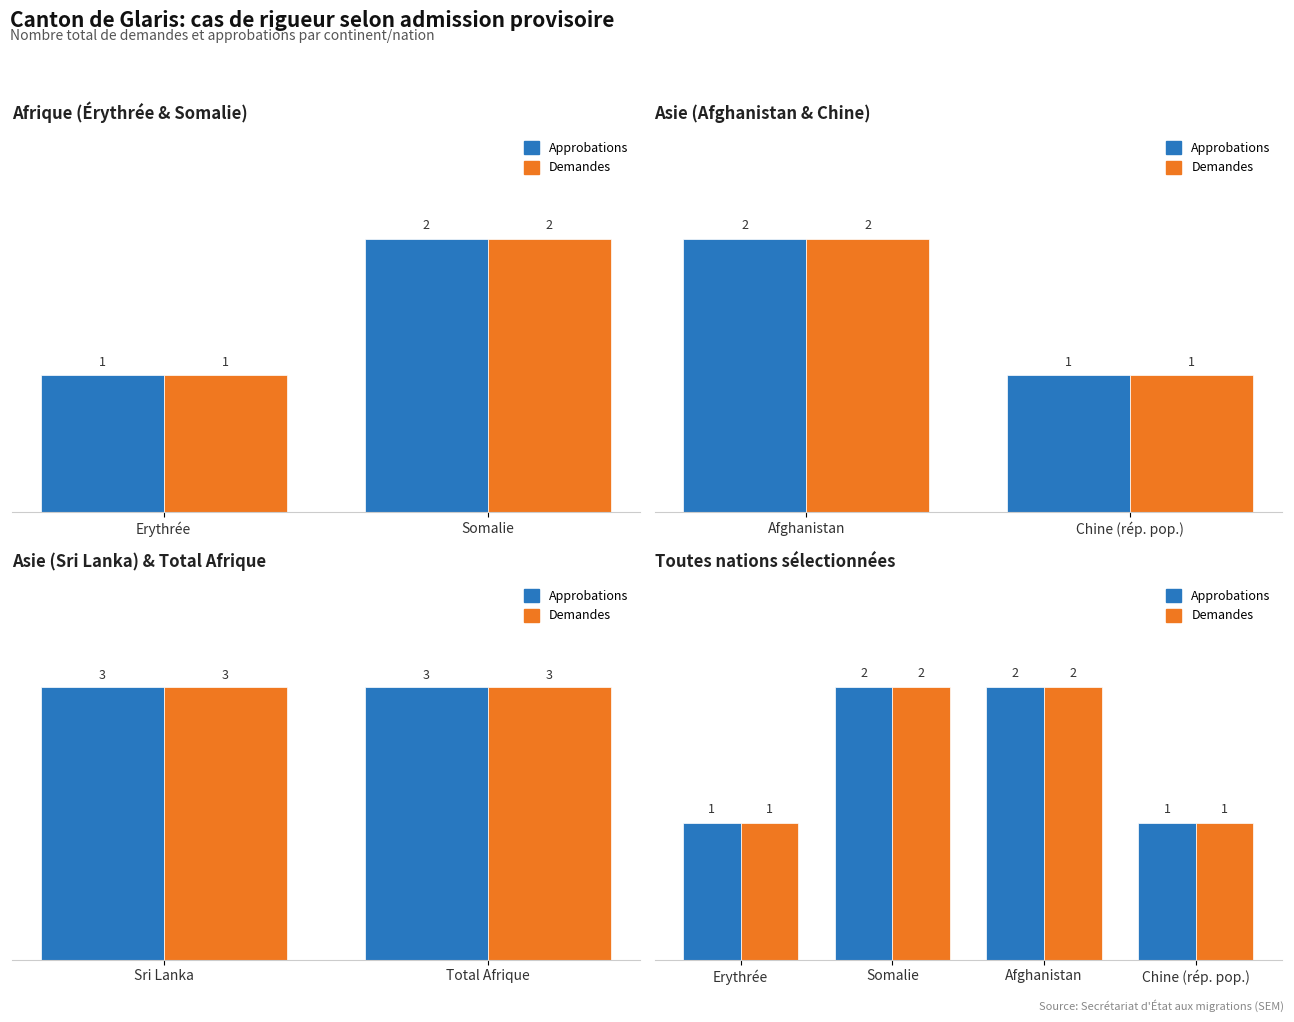

Which category has the lowest value across all series?

Erythrée